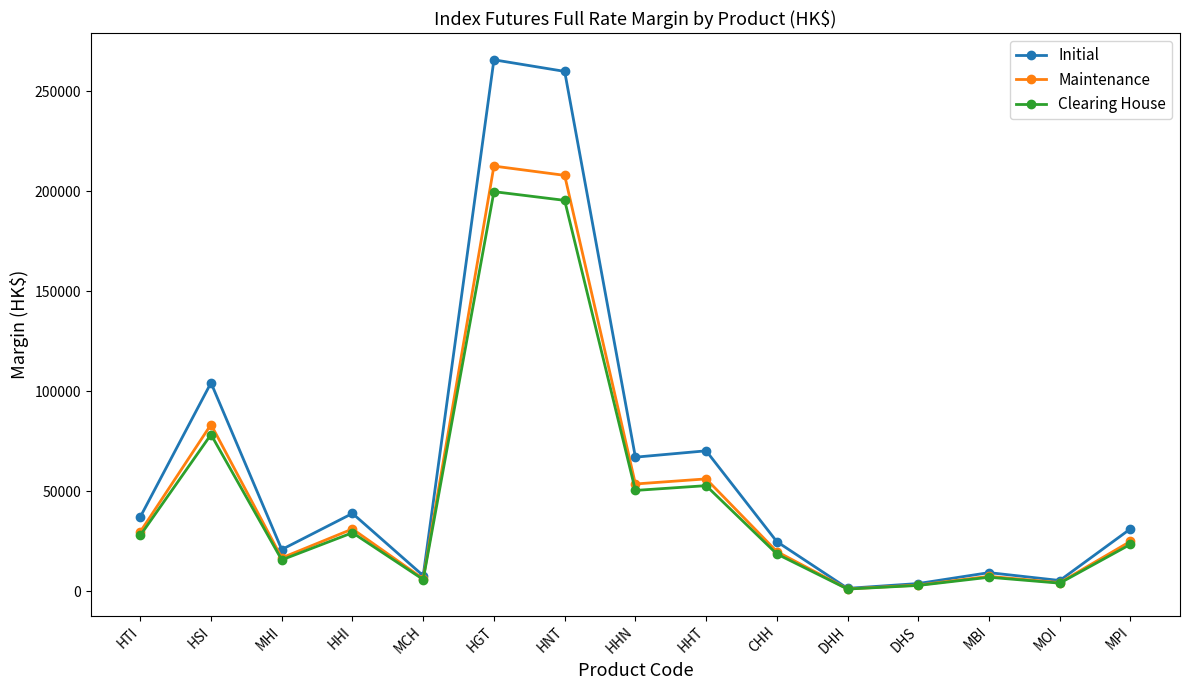

What is the label of the 6th point from the right?

CHH